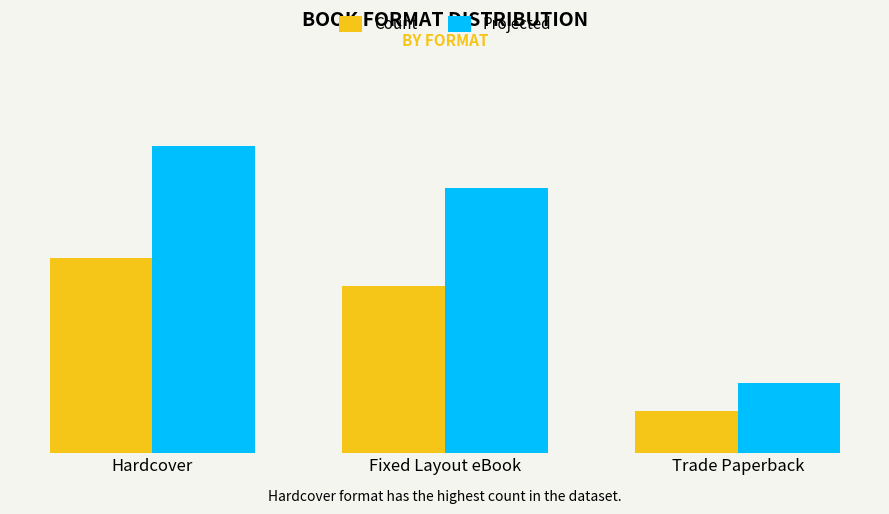

Does the chart contain stacked bars?

No